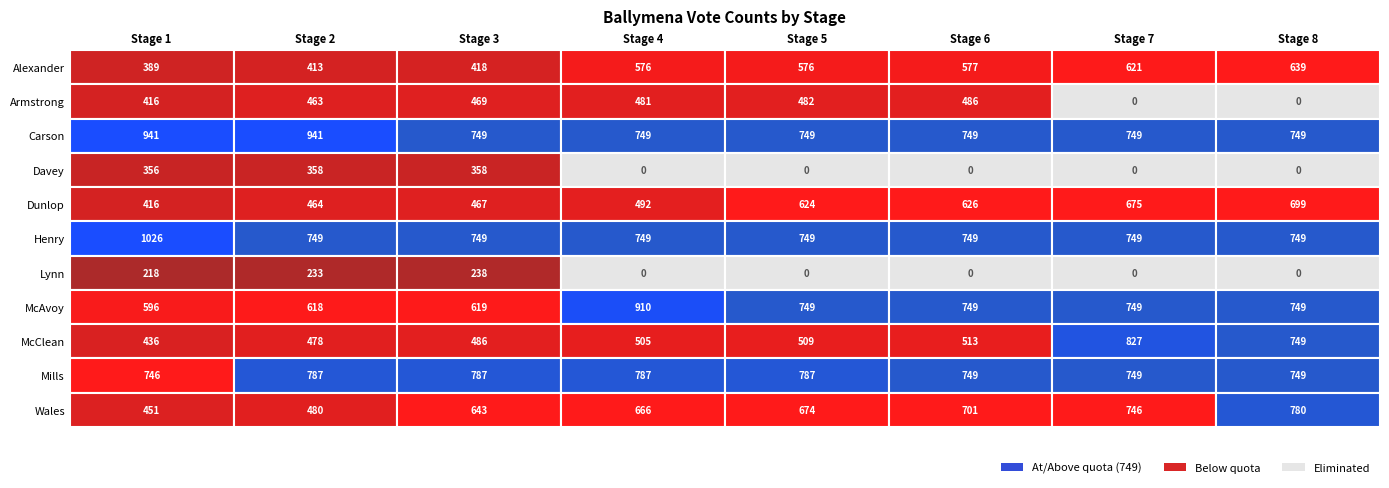

Reading right to left, list all the values displayed in this chart.

Alexander James: 639.0	620.8	577.2	575.9	575.9	418.0	412.5	389.0
Armstrong Neill: 0.0	0.0	486.3	482.2	481.2	468.6	463.3	416.0
Carson John: 749.0	749.0	749.0	749.0	749.0	749.0	941.0	941.0
Davey Sean: 0.0	0.0	0.0	0.0	0.0	358.0	358.0	356.0
Dunlop Jayne: 699.0	675.0	625.6	624.0	492.0	466.6	463.9	416.0
Henry James: 749.0	749.0	749.0	749.0	749.0	749.0	749.0	1026.0
Lynn David: 0.0	0.0	0.0	0.0	0.0	237.8	232.6	218.0
McAvoy P J: 749.0	749.0	749.0	749.0	910.1	619.3	617.8	596.0
McClean James: 749.0	827.0	513.0	509.2	505.2	485.7	477.7	436.0
Mills Maurice: 749.0	749.0	749.0	787.4	787.4	787.4	787.4	746.0
Wales Audrey: 780.1	745.8	700.5	674.0	666.0	643.4	479.6	451.0